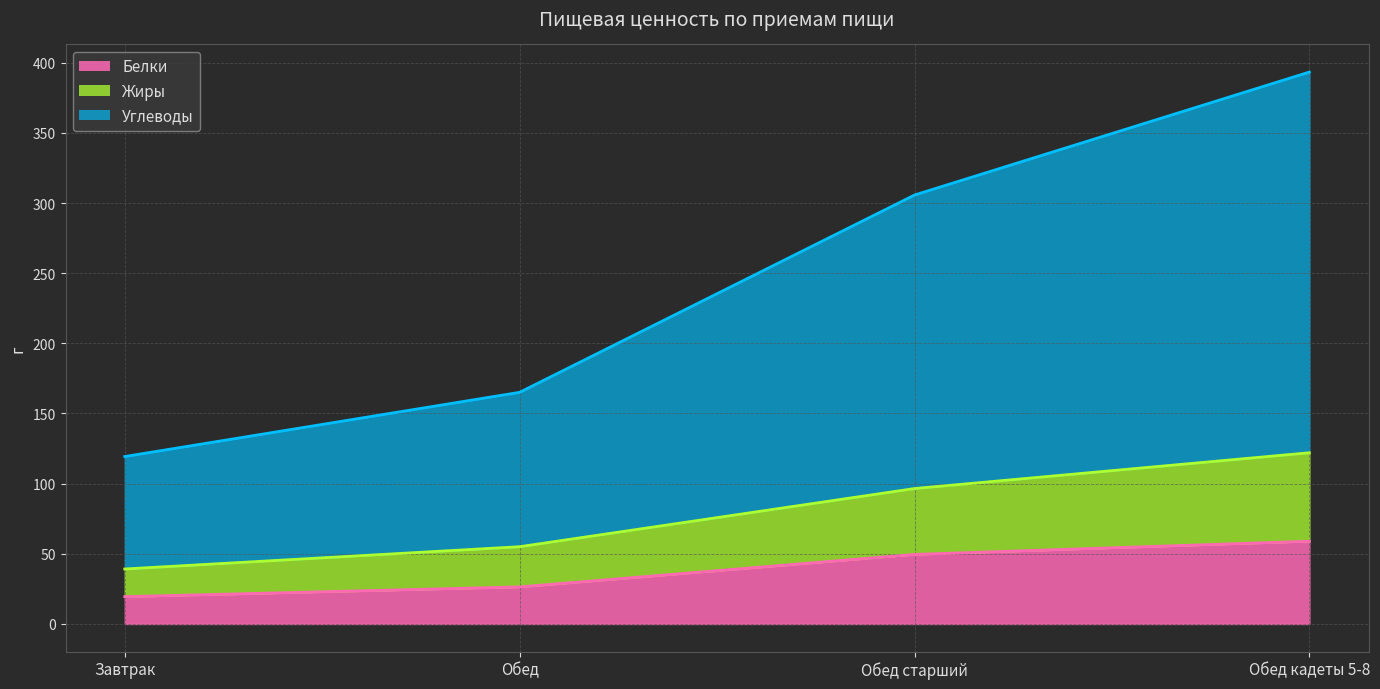

Is it true that Углеводы equals 41.8 at Завтрак?

False